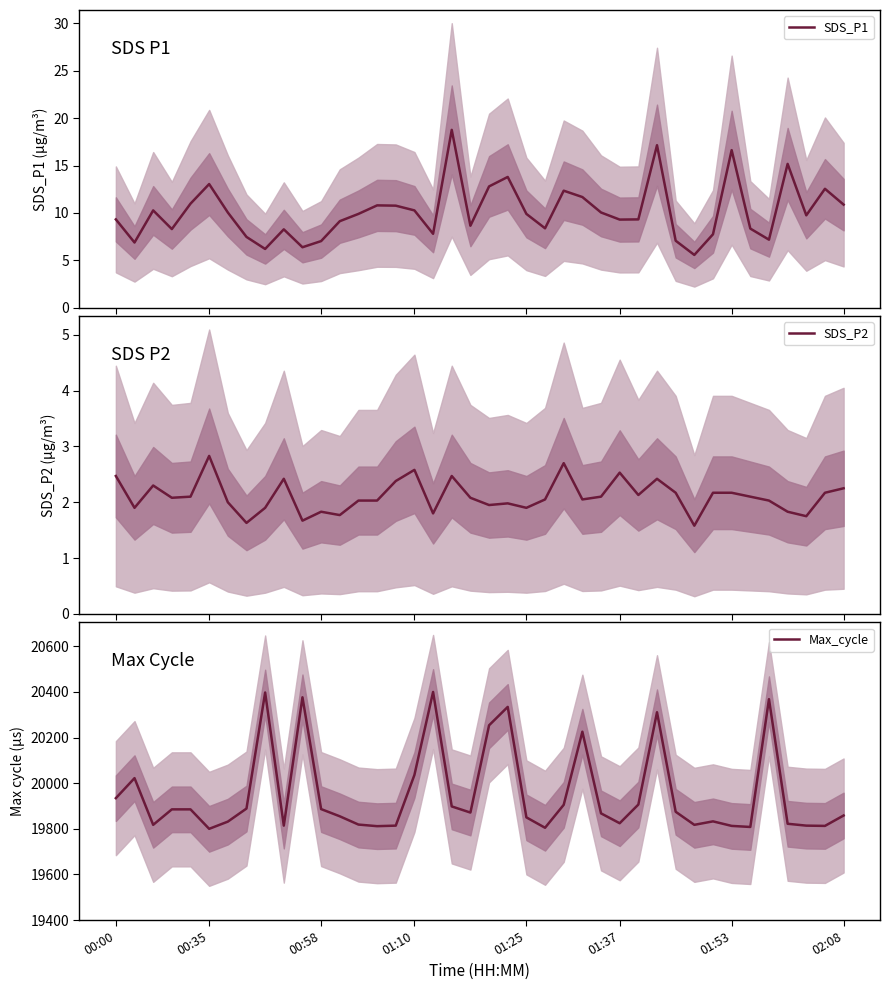

True or false: SDS_P2 and SDS_P1 cross at least once.

False